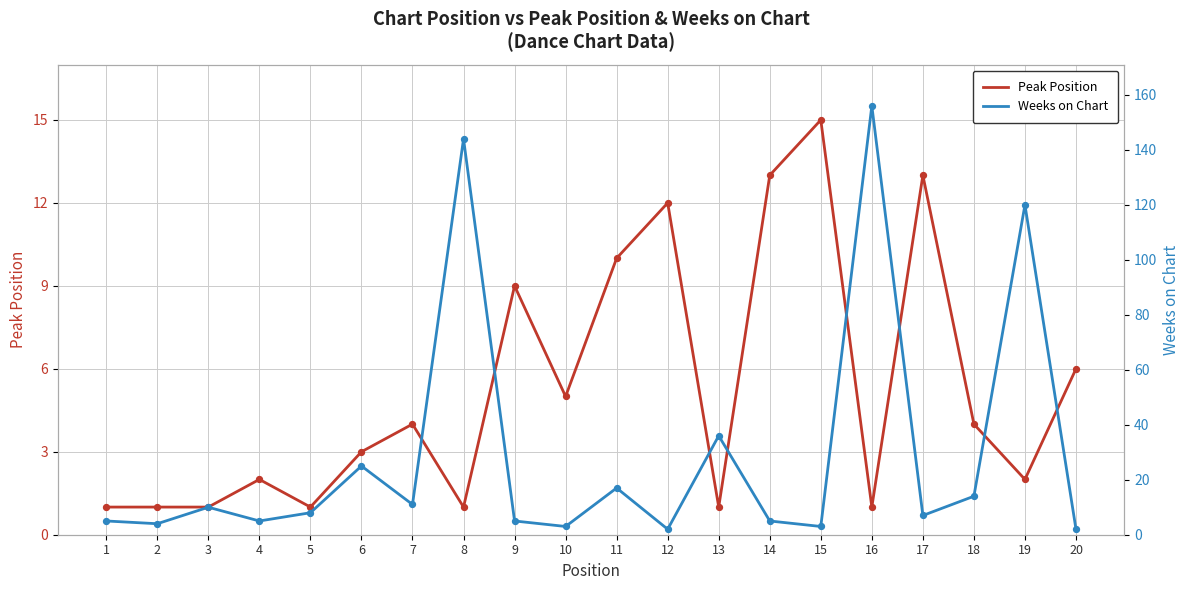

Which series contains the lowest Y value?

Peak Position